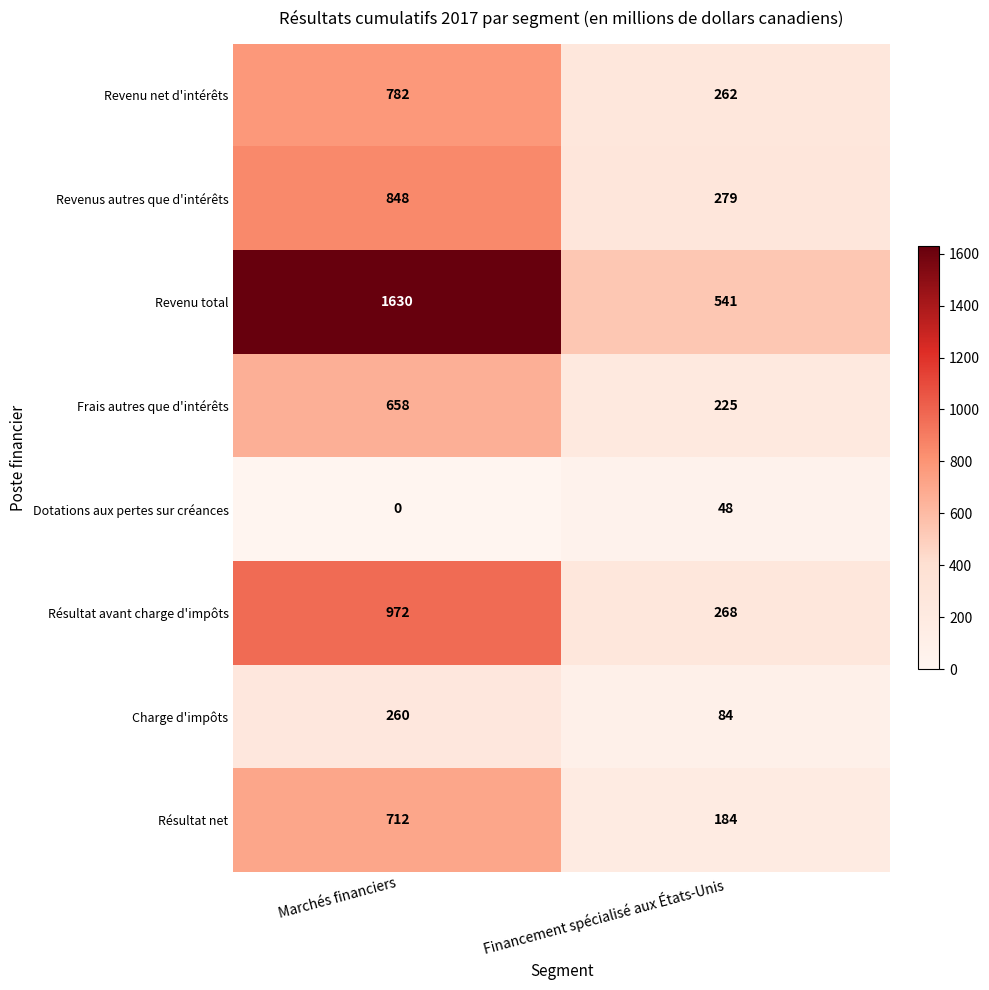

At which label is Revenus autres que d'intérêts closest to 563?

Financement spécialisé aux États-Unis